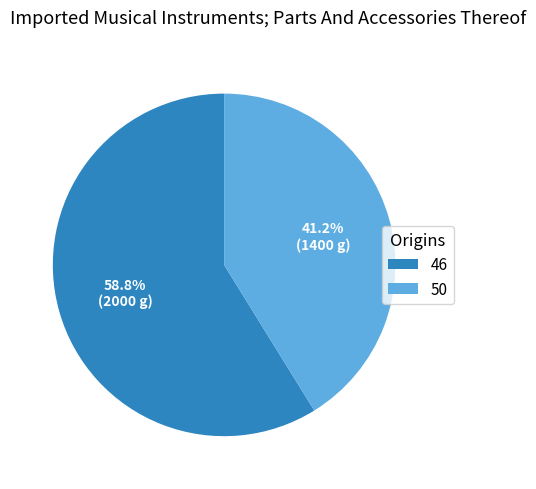

Rank the categories by value from highest to lowest.

46, 50